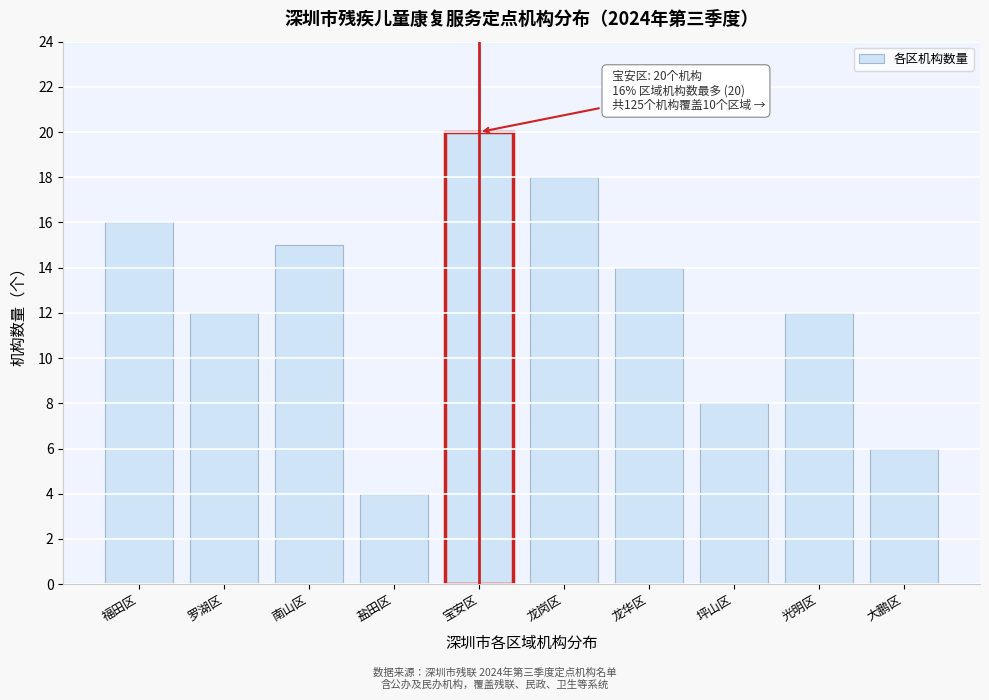

Reading left to right, transcribe all the data shown in this chart.

16	12	15	4	20	18	14	8	12	6